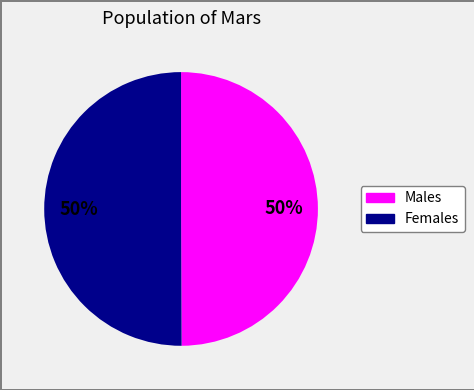

To the nearest percent, what is the average slice percentage?

50%